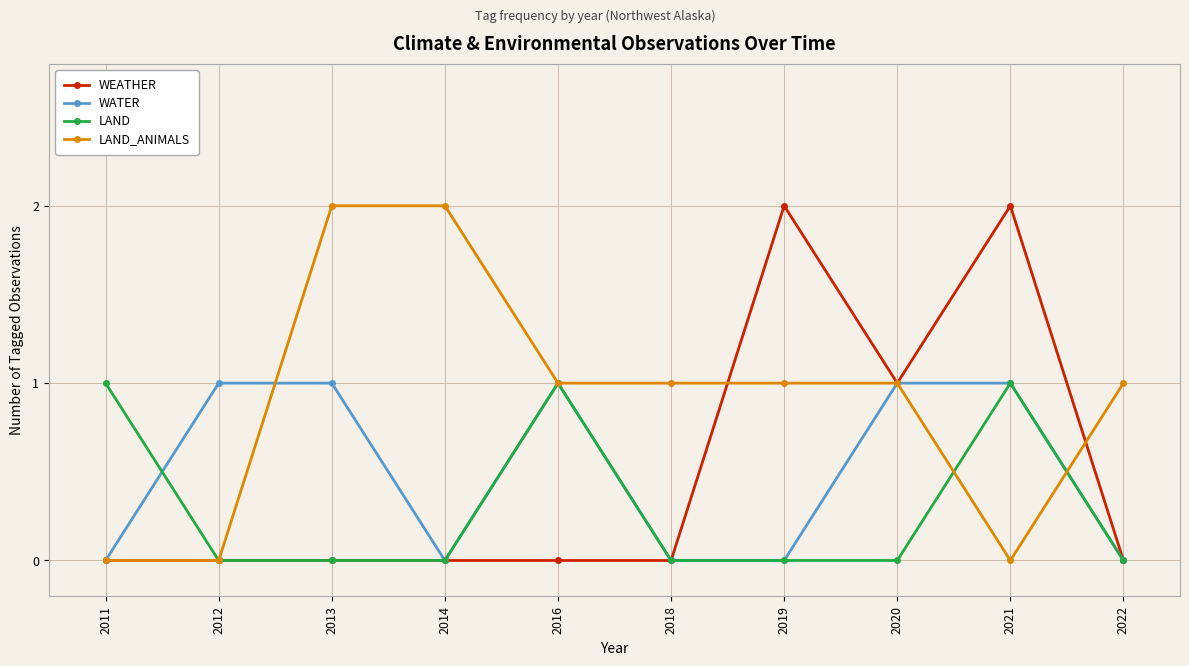

Reading right to left, transcribe all the data shown in this chart.

WEATHER: 2022=0	2021=2	2020=1	2019=2	2018=0	2016=0	2014=0	2013=0	2012=0	2011=0
WATER: 2022=0	2021=1	2020=1	2019=0	2018=0	2016=1	2014=0	2013=1	2012=1	2011=0
LAND: 2022=0	2021=1	2020=0	2019=0	2018=0	2016=1	2014=0	2013=0	2012=0	2011=1
LAND_ANIMALS: 2022=1	2021=0	2020=1	2019=1	2018=1	2016=1	2014=2	2013=2	2012=0	2011=0